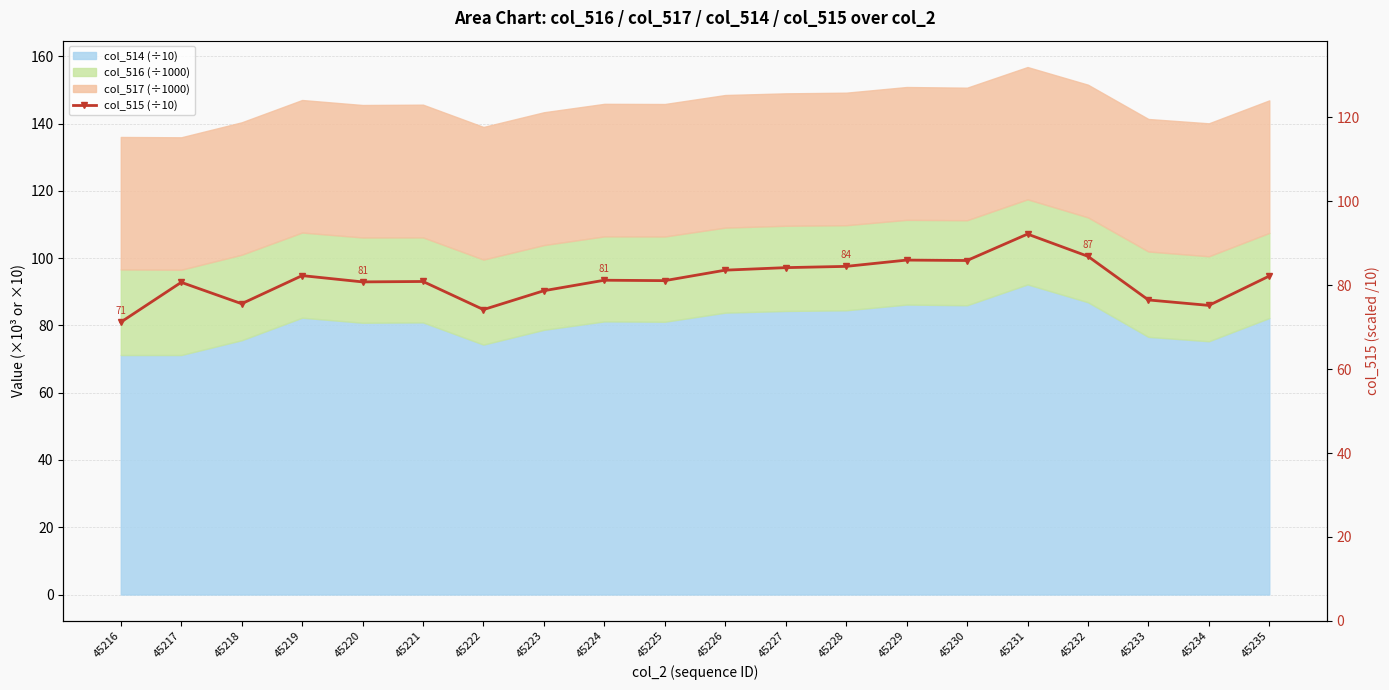

How many data points are above 81?

11